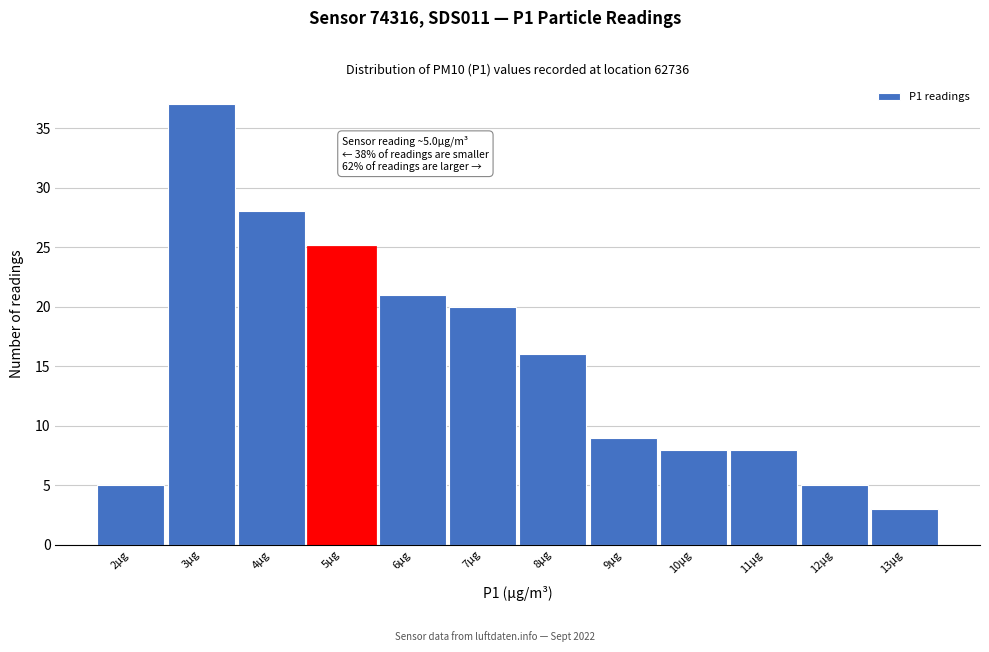

Reading left to right, what are all the values shown in this chart?

5	37	28	25	21	20	16	9	8	8	5	3